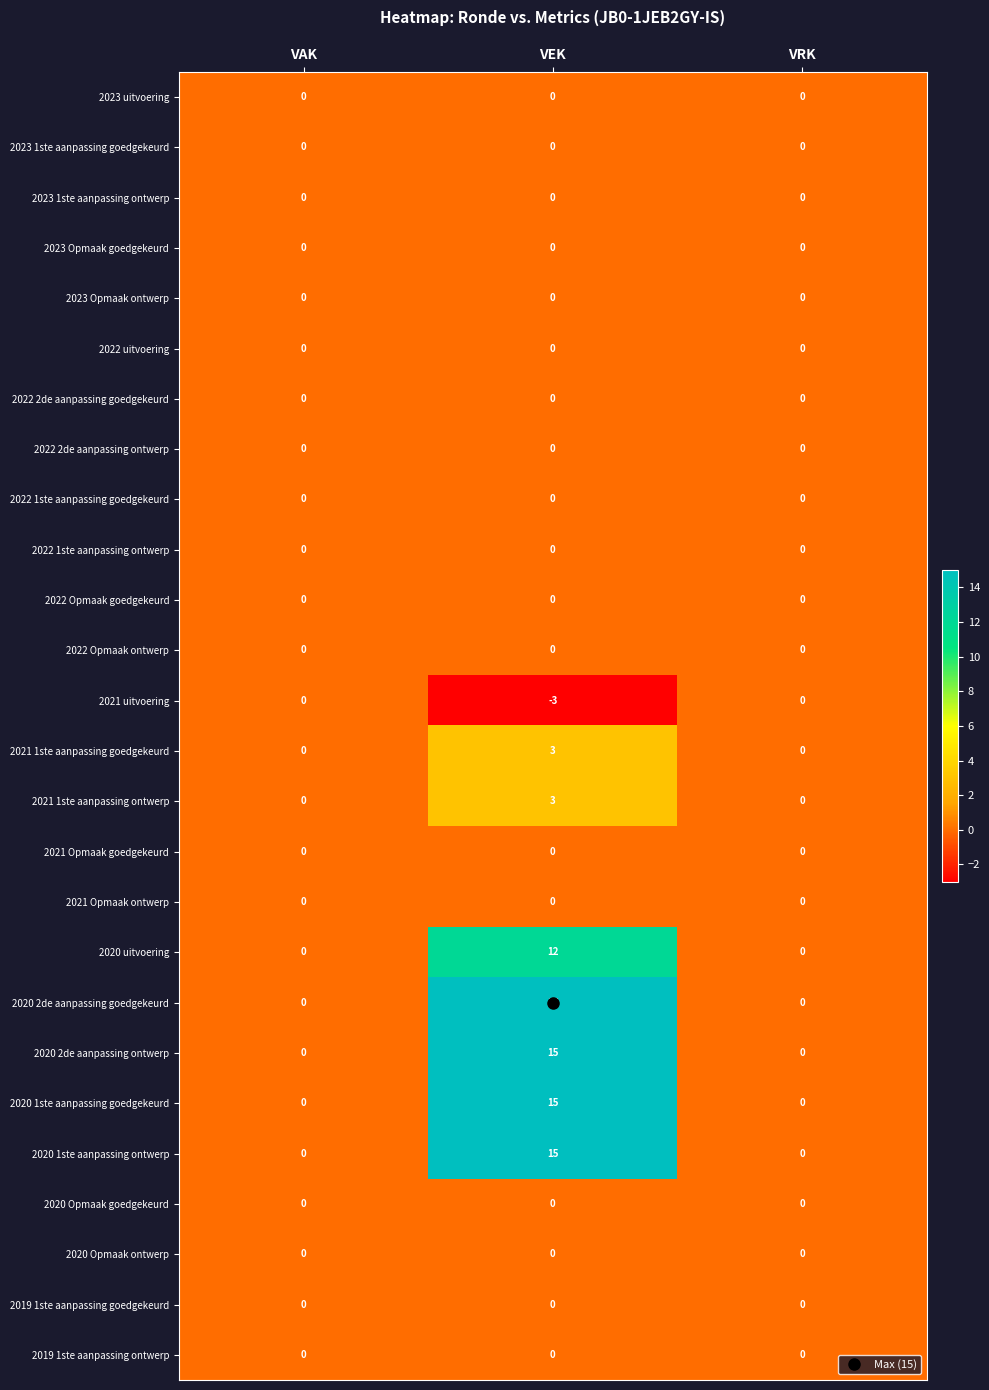

What is the maximum value shown in the chart?

15